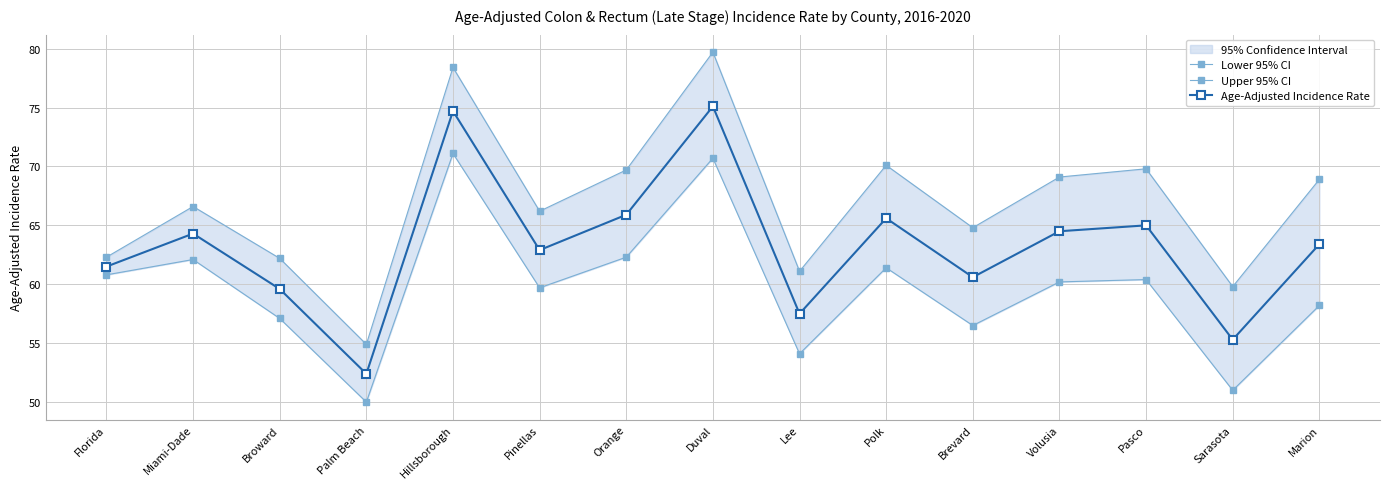

What is the sum of the Upper 95% CI values at Orange and Pinellas?

135.9